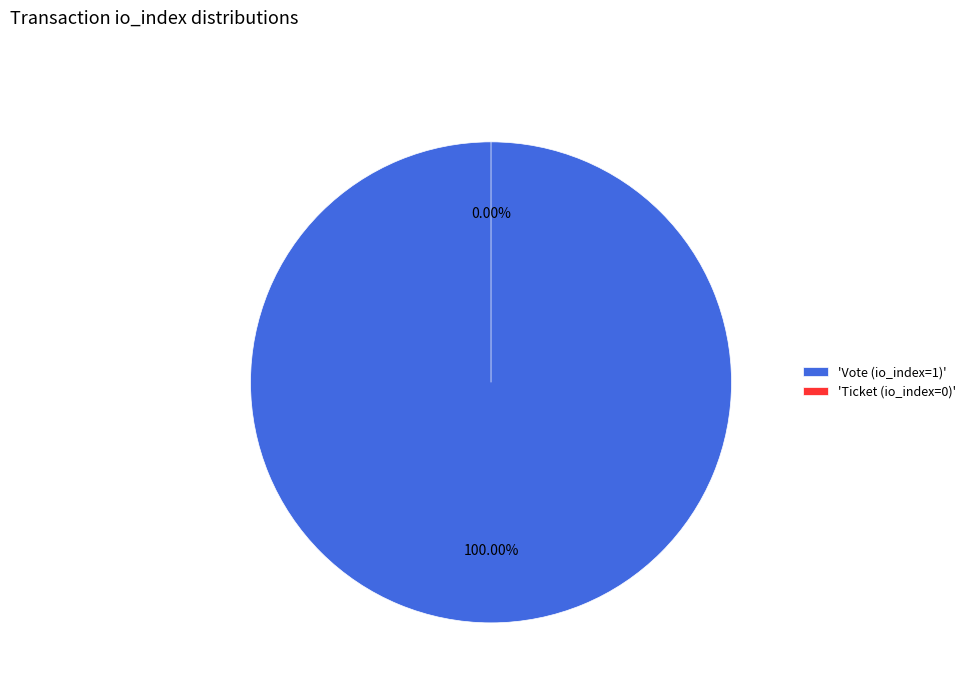

What is the change in value from Vote (io_index=1) to Ticket (io_index=0)?

-1